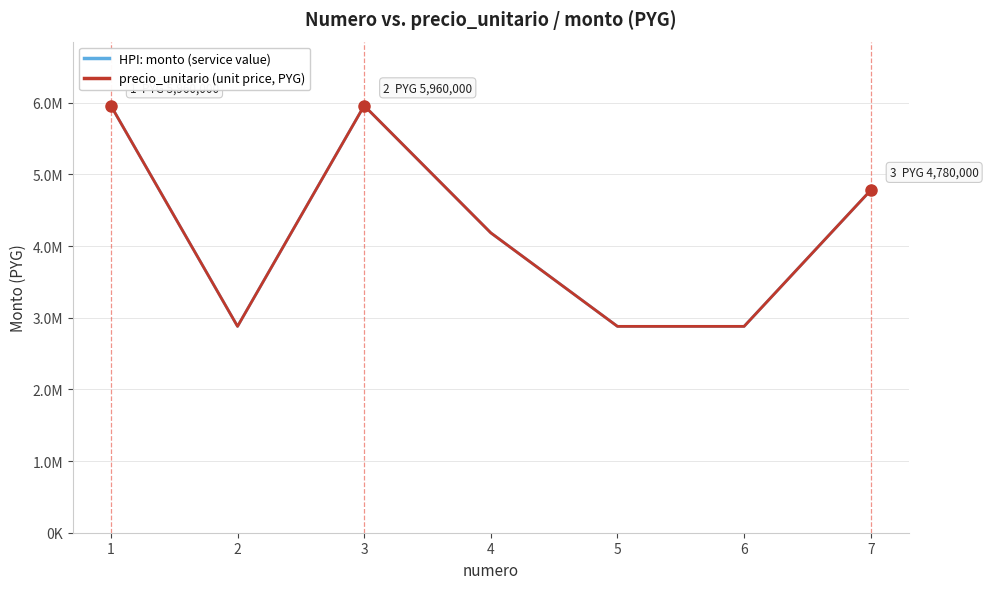

Is this an area chart (filled region under the line)?

No